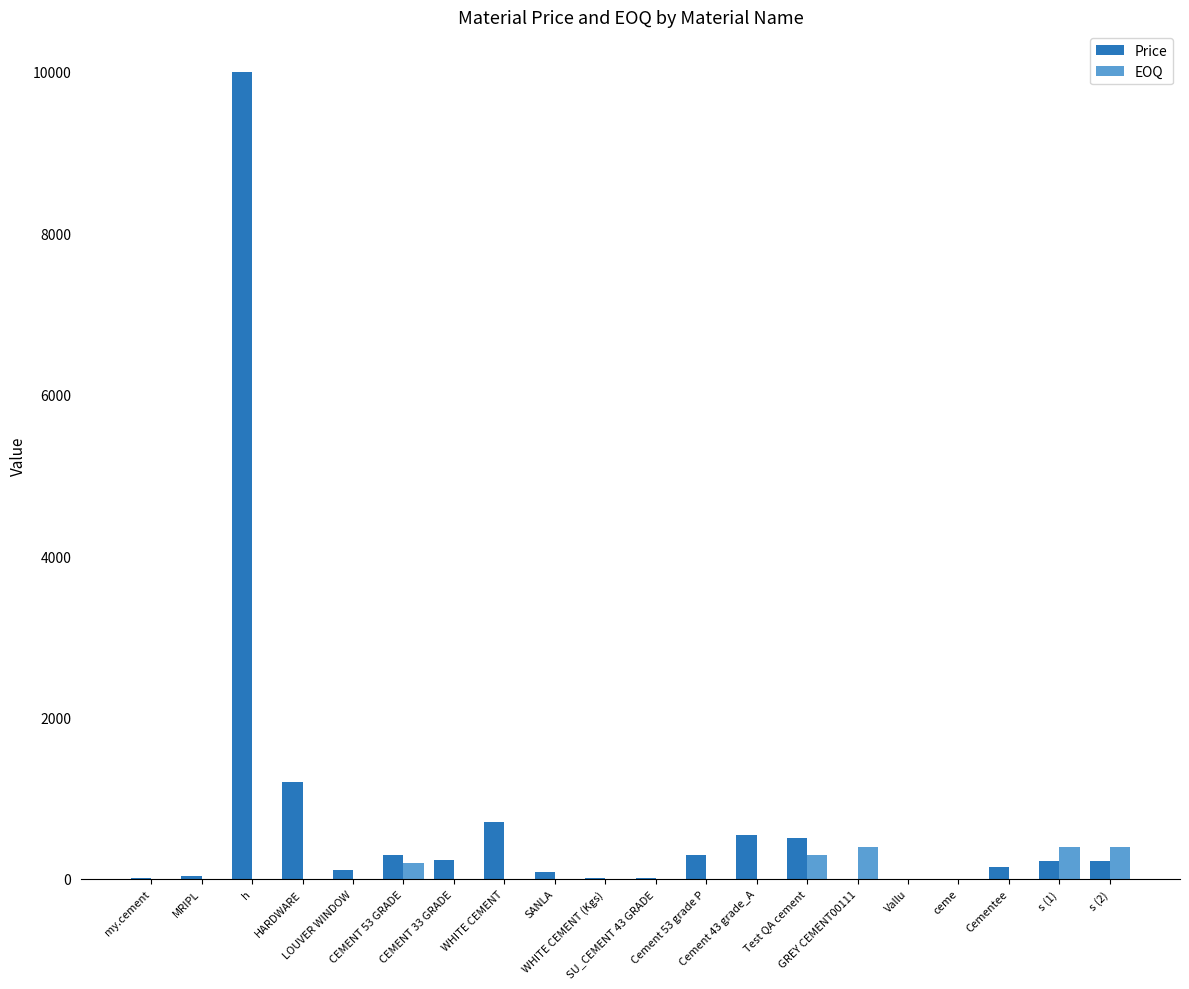

What are all the series names shown in the legend?

Price, EOQ